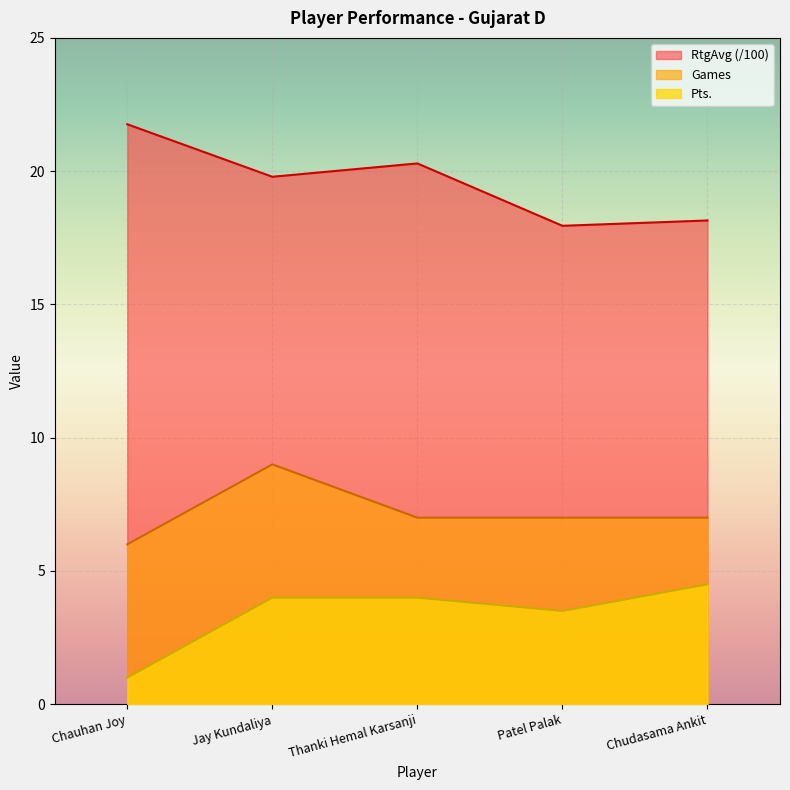

What is the spread (max minus min) of values at Thanki Hemal Karsanji?

16.3